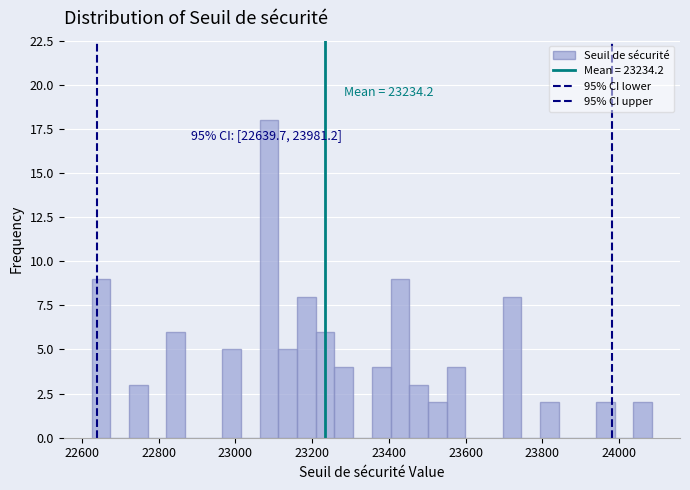

Around what value on the x-axis is the tallest bar? Give the approximate position of its centre, as read against the axis.

23080